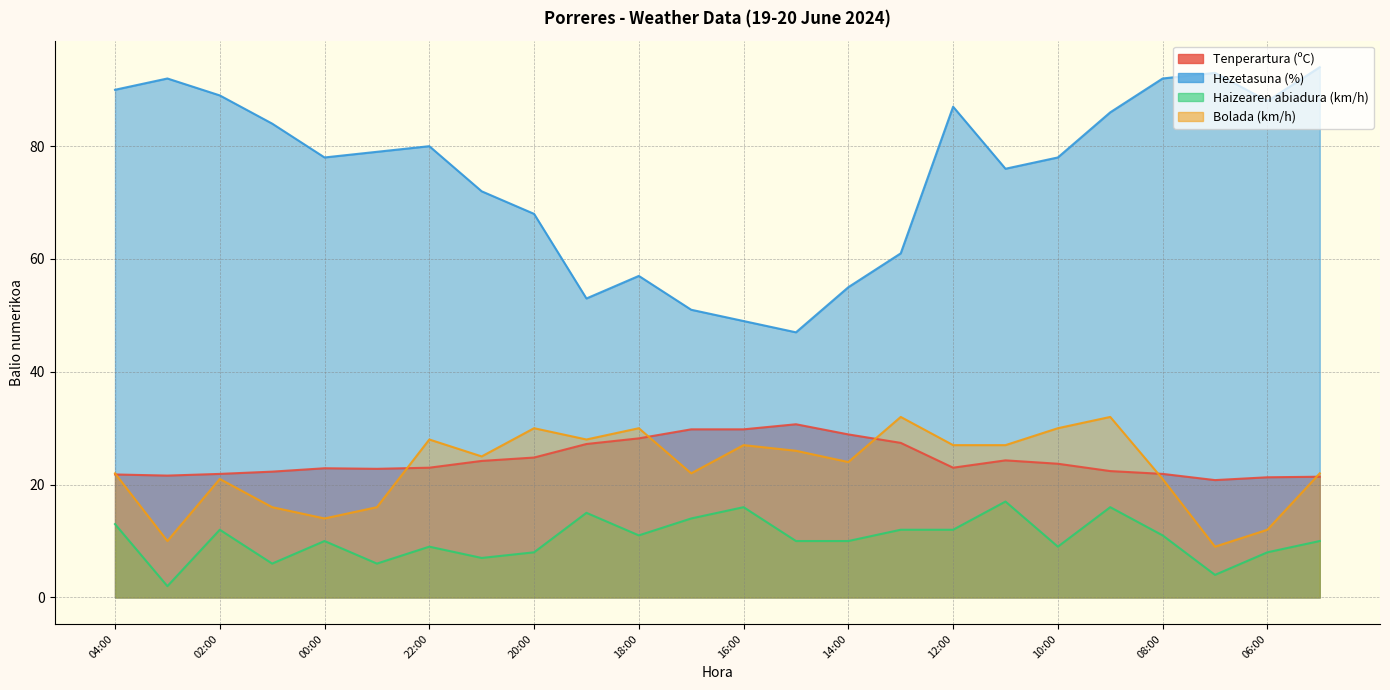

Is it true that Tenperartura (ºC) equals 28.7 at 07:00?

False